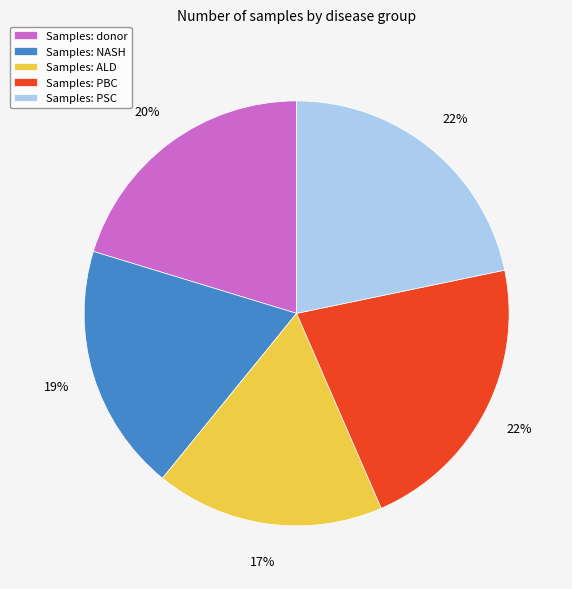

Approximately how many times larger is the value at Samples: donor compared to Samples: PSC?

0.9